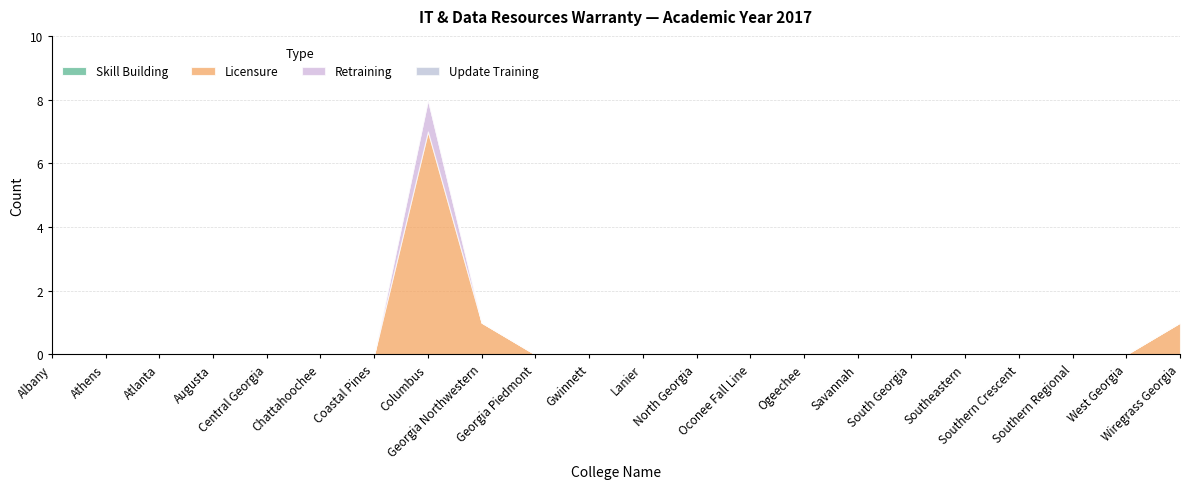

Which has a higher value, Coastal Pines or Wiregrass Georgia?

Coastal Pines